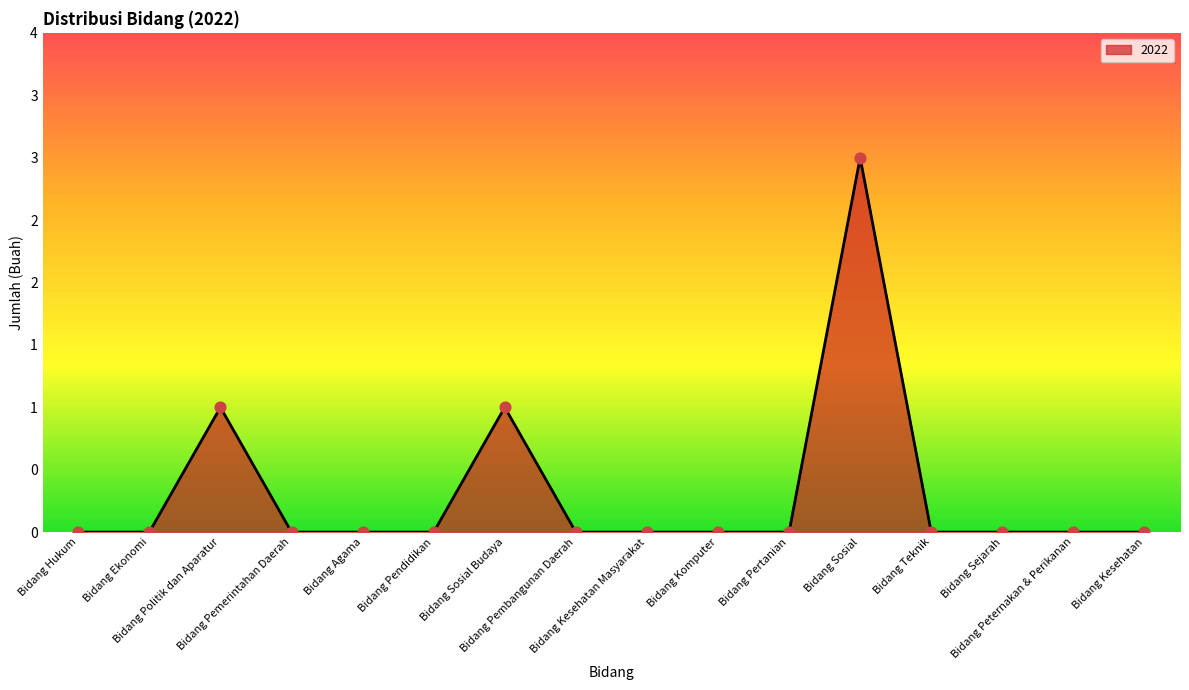

Is this an area chart (filled region under the line)?

Yes